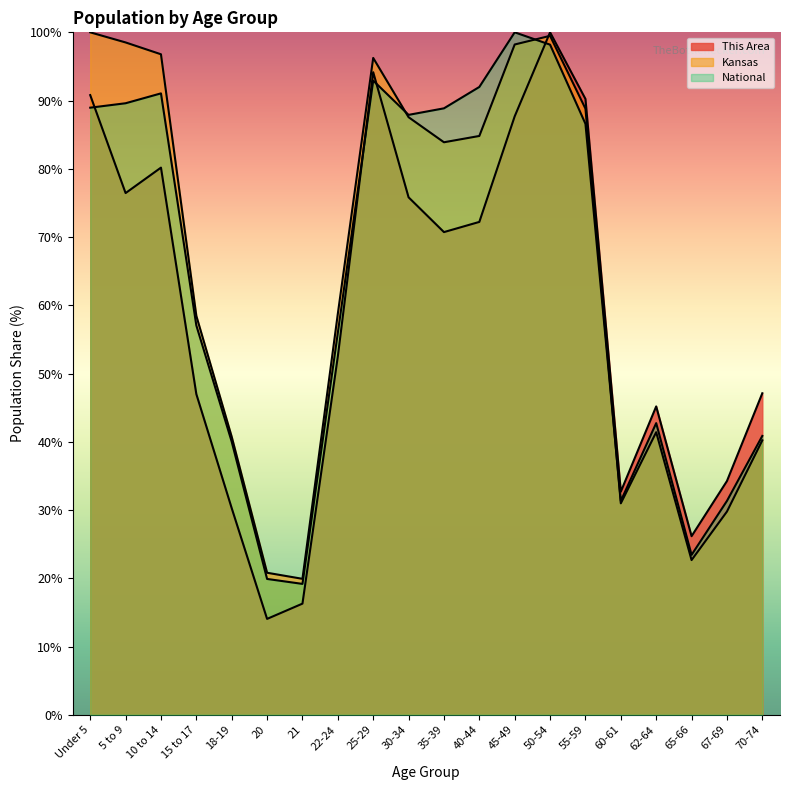

How many data points in National are less than 86?

10